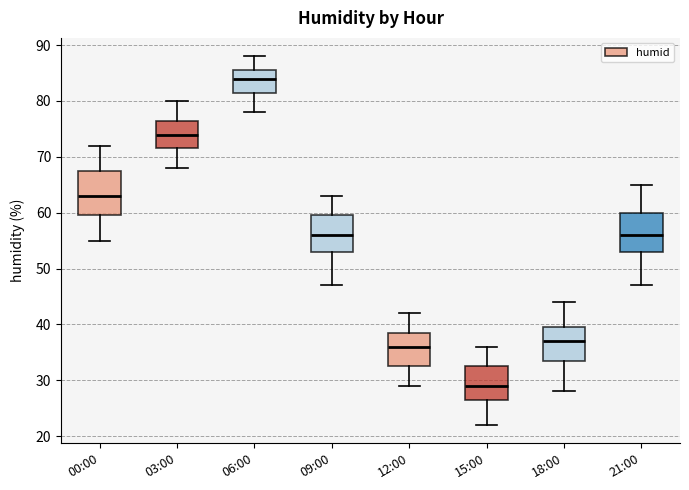

Reading left to right, read every box against the y-axis: the position of its median line, the range the box covers, and the ends of its whiskers. The values are not printed on the chart, so give them approximately, as read against the axis.

00:00: median 63, box 60 to 68, whiskers 55 to 72
03:00: median 74, box 72 to 77, whiskers 68 to 80
06:00: median 84, box 82 to 86, whiskers 78 to 88
09:00: median 56, box 53 to 60, whiskers 47 to 63
12:00: median 36, box 33 to 39, whiskers 29 to 42
15:00: median 29, box 27 to 33, whiskers 22 to 36
18:00: median 37, box 34 to 40, whiskers 28 to 44
21:00: median 56, box 53 to 60, whiskers 47 to 65